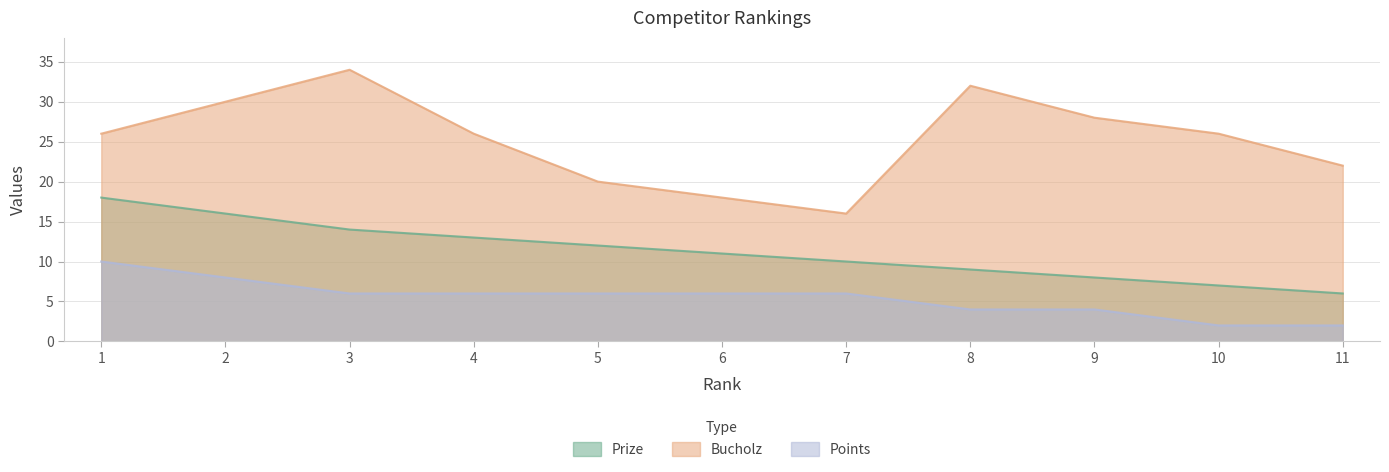

Rank the series at 3 from lowest to highest value.

Points, Prize, Bucholz